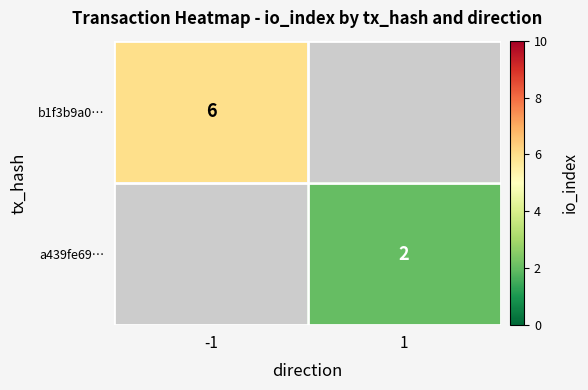

The value of b1f3b9a0… at -1 is 9. True or false?

False